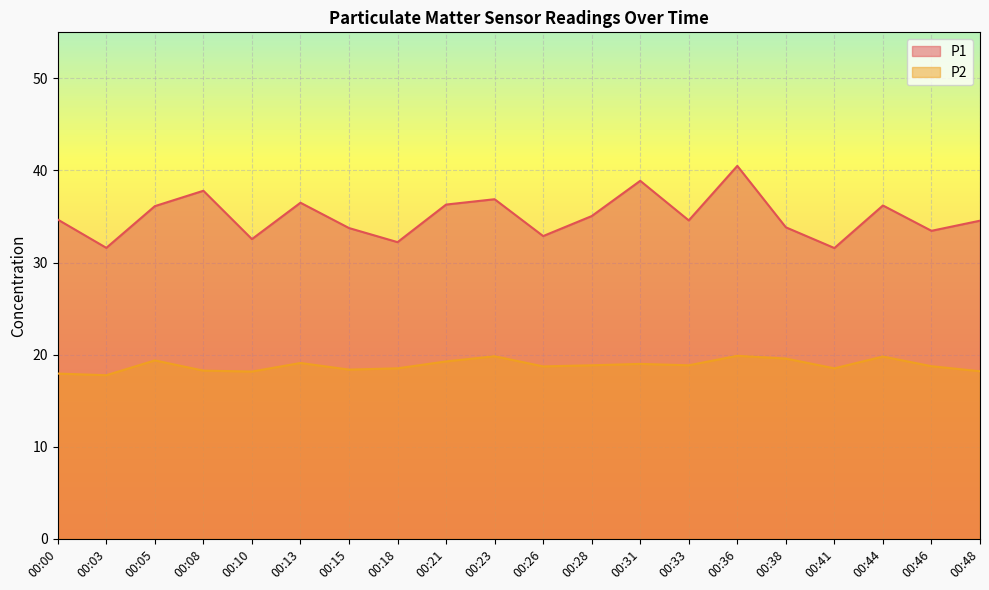

At which label does P1 first exceed 34?

00:00